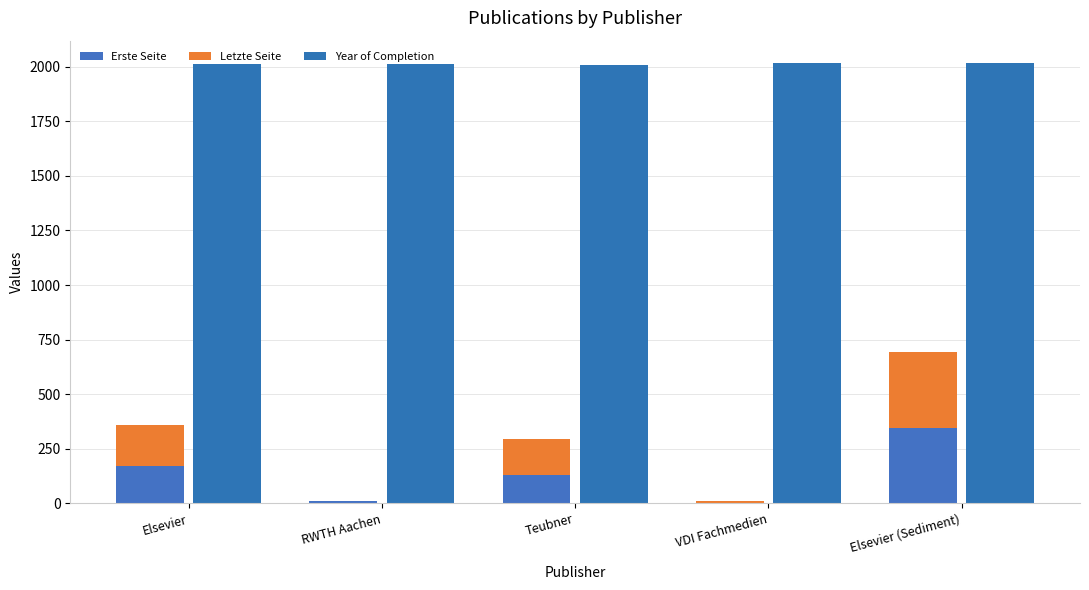

What is the difference between the Year of Completion values at RWTH Aachen and VDI Fachmedien?

4